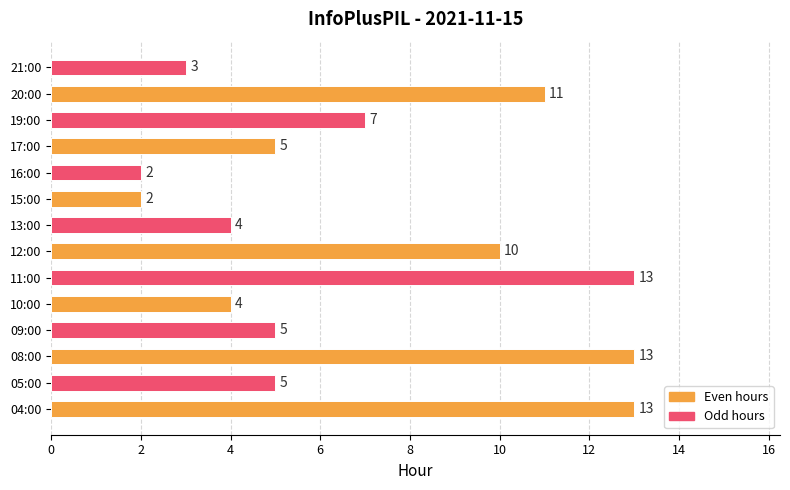

What is the difference between the maximum and minimum values?

11